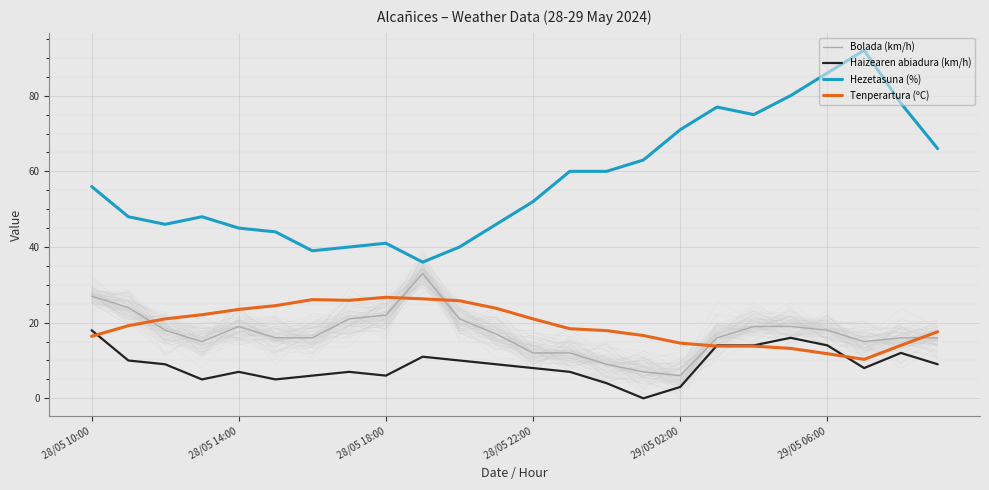

The Tenperartura (ºC) series shows 26.3 at 9. True or false?

True